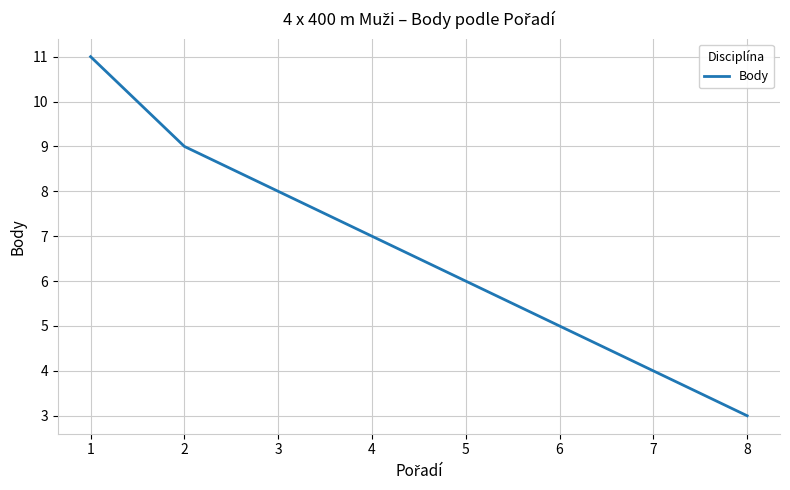

What is the maximum value shown in the chart?

11